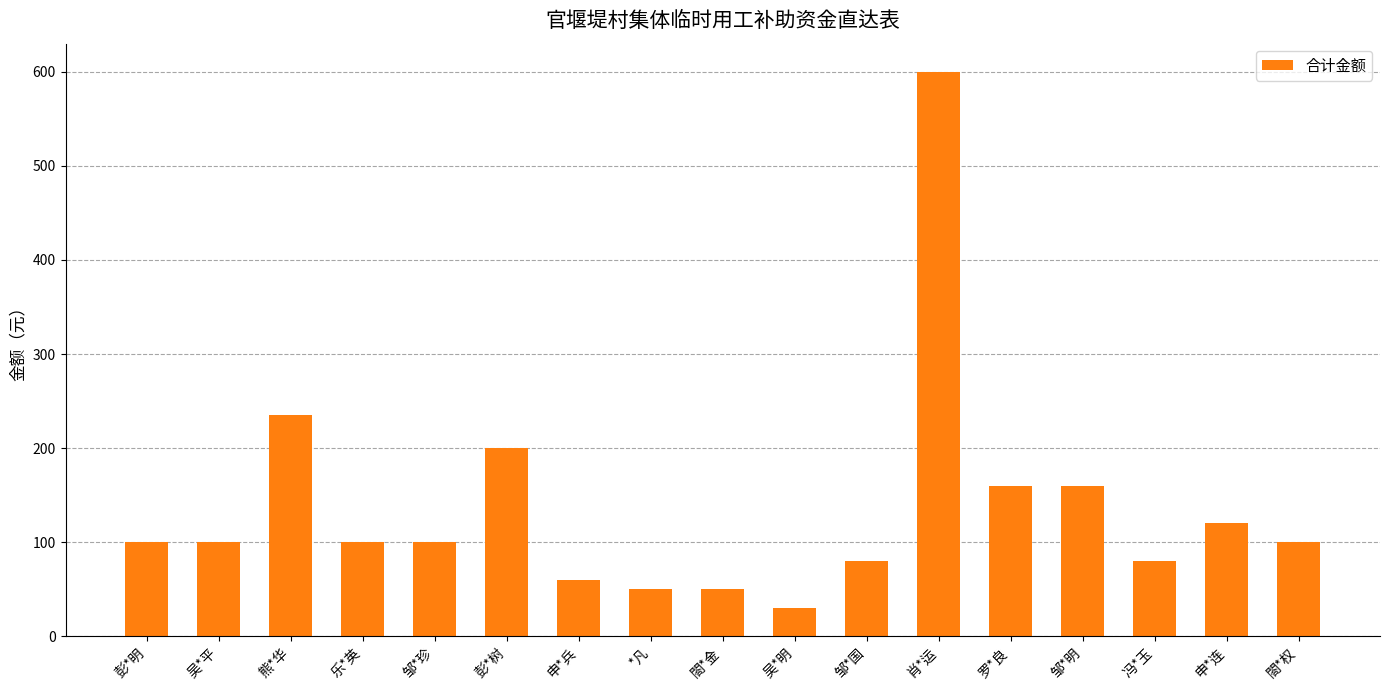

What is the smallest value displayed?

30